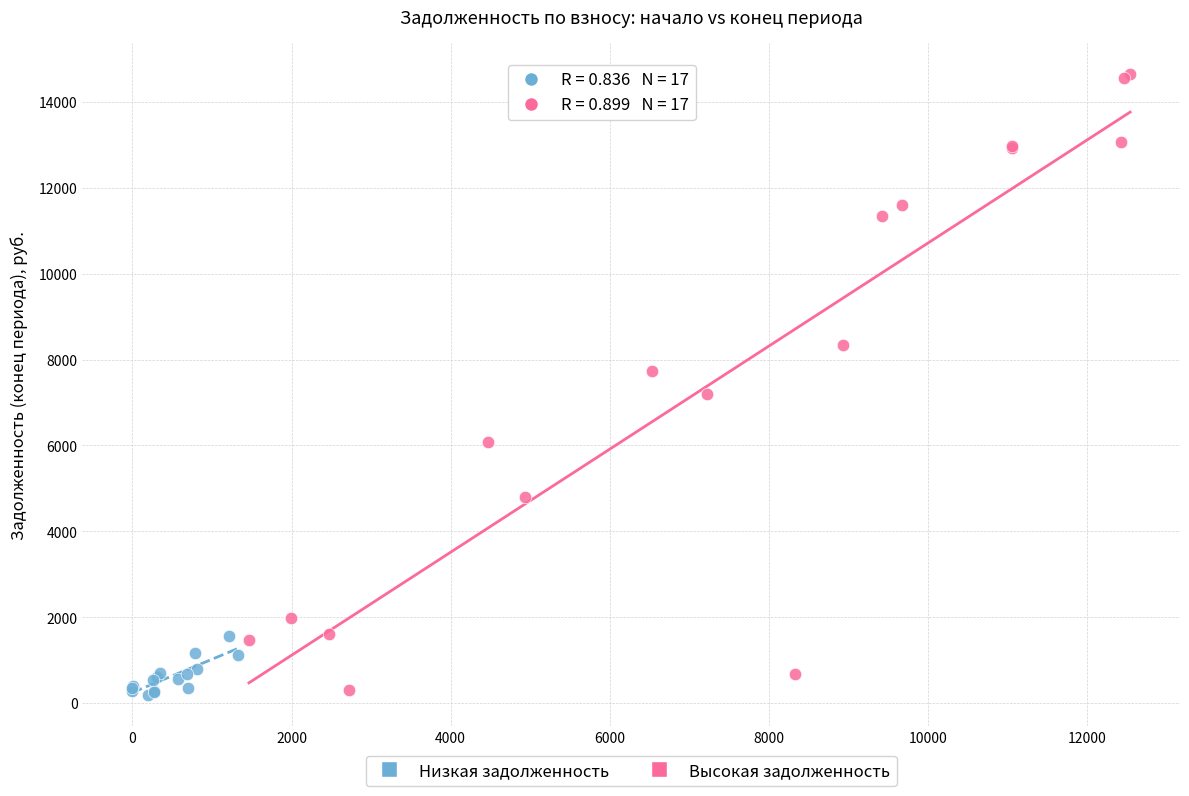

Which series has the widest spread of Y values?

Высокая задолженность